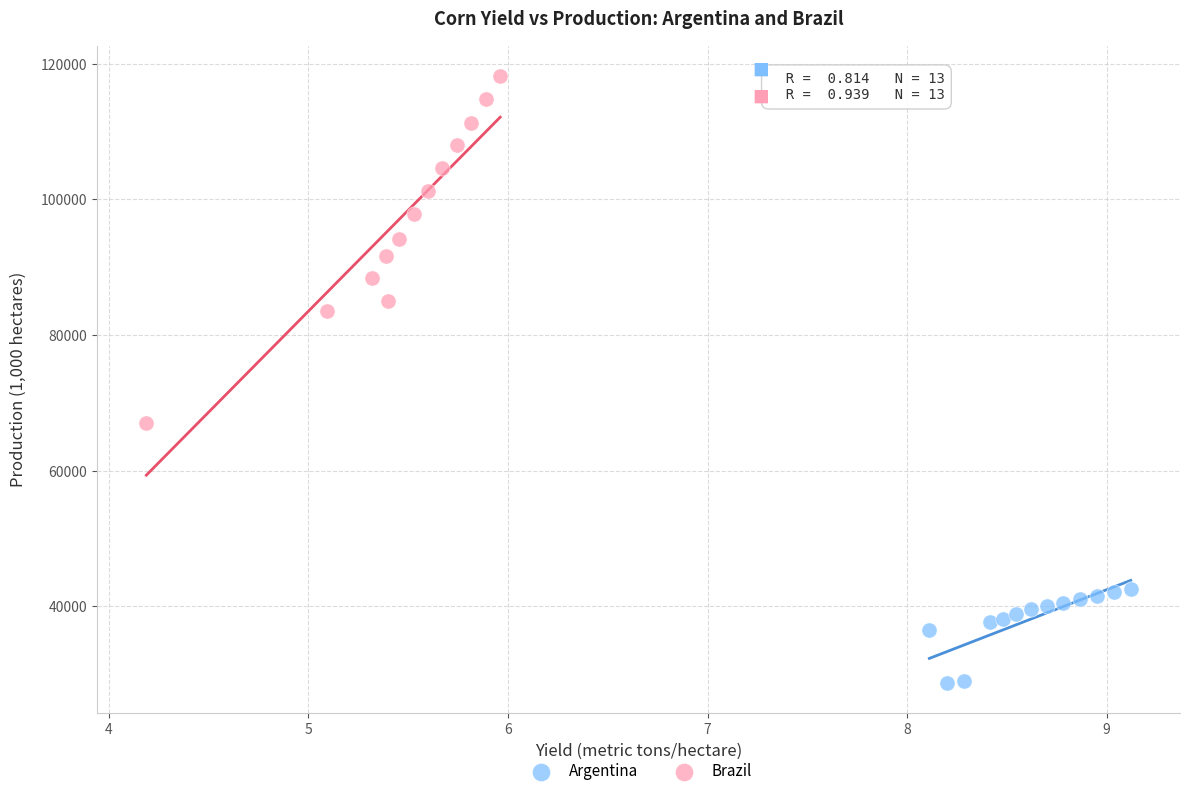

Which series reaches the minimum Y coordinate?

Argentina